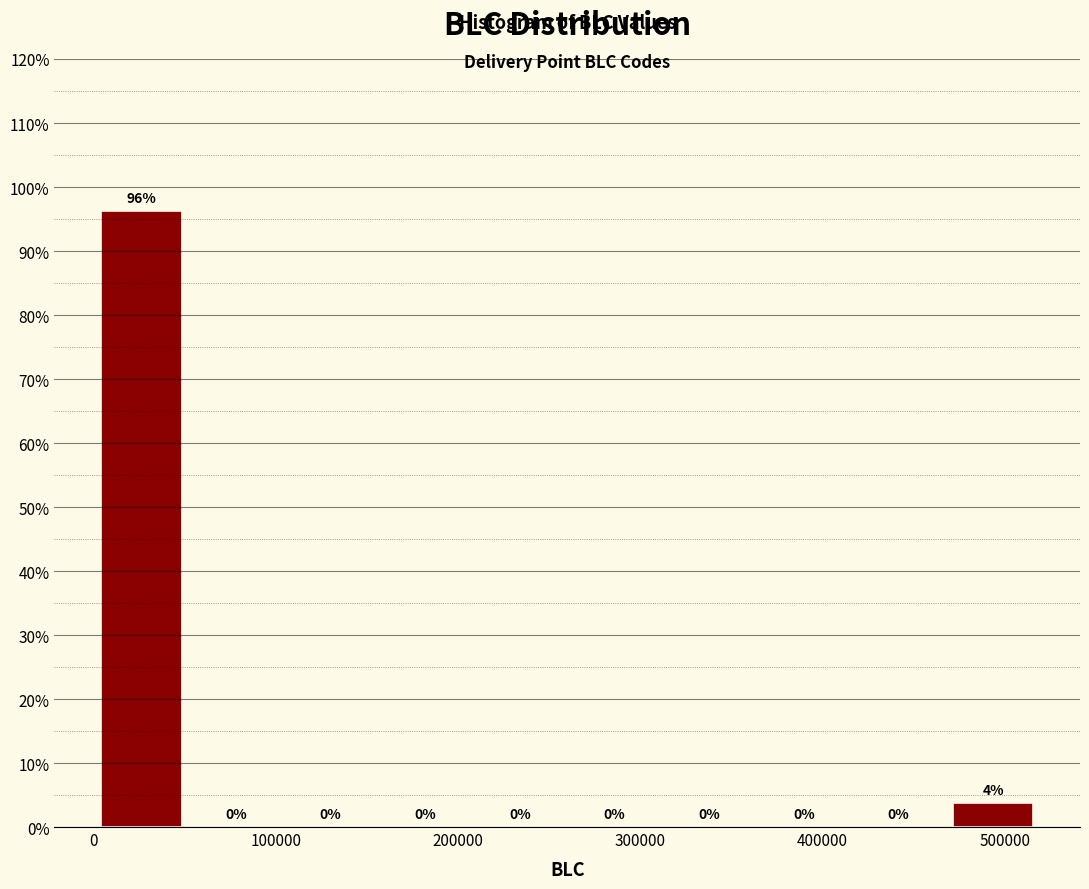

Over which range of the x-axis is the bar tallest?

0 to 50000